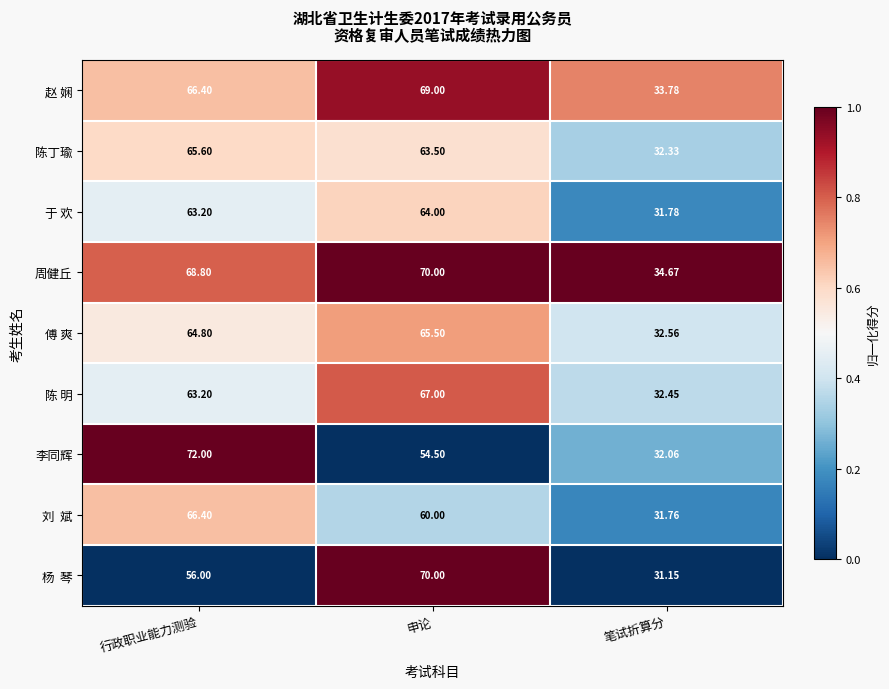

Which category has the highest value in the 周健丘 series?

申论